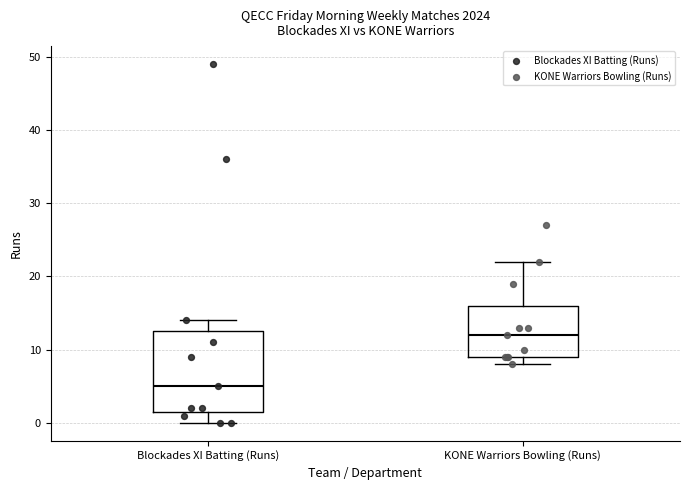

Reading left to right, transcribe this box plot: for each box, give where its median line is, the range the box spans, and where its two whiskers end, as read against the y-axis. The values are not printed on the chart, so give them approximately, as read against the axis.

Blockades XI Batting (Runs): median 5, box 2 to 13, whiskers 0 to 14
KONE Warriors Bowling (Runs): median 12, box 9 to 16, whiskers 8 to 22